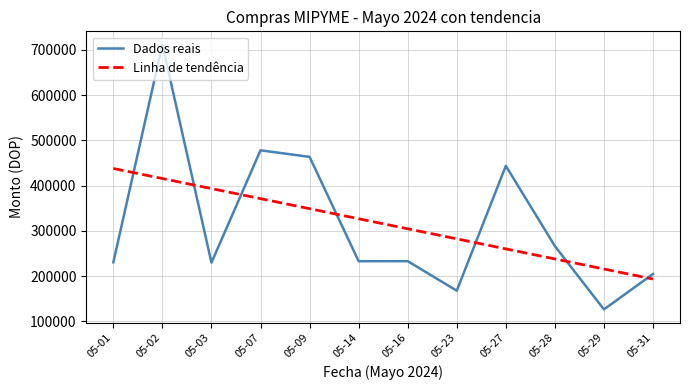

What are all the series names shown in the legend?

Dados reais, Linha de tendência